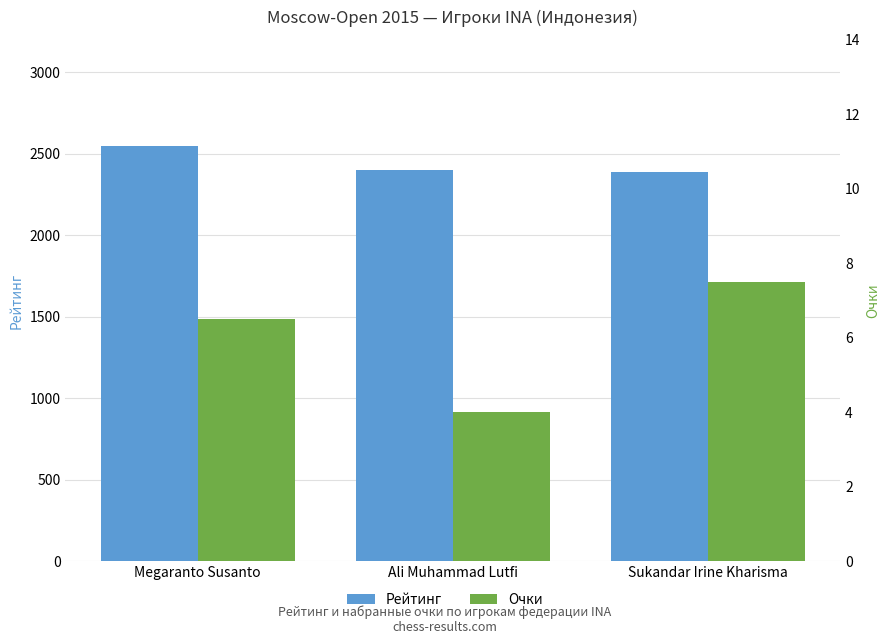

At which label does Очки reach its peak?

Sukandar Irine Kharisma